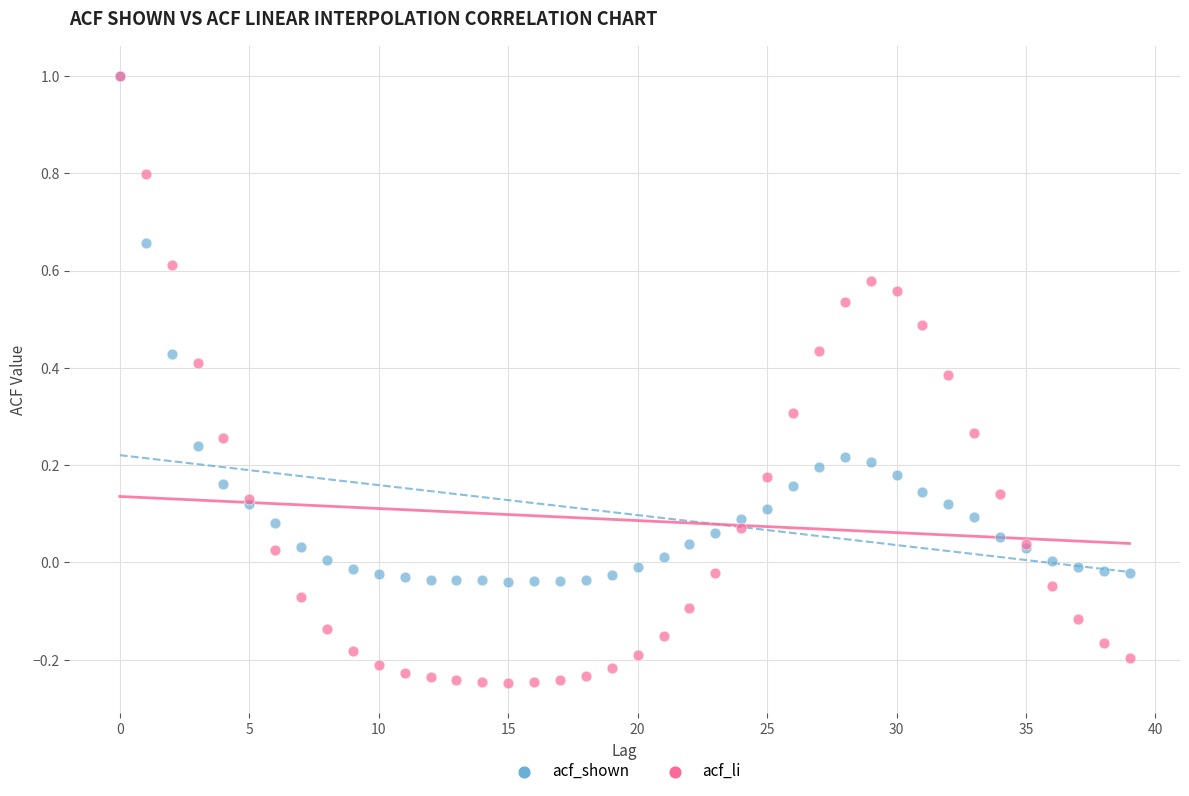

What are all the series names shown in the legend?

acf_shown, acf_li